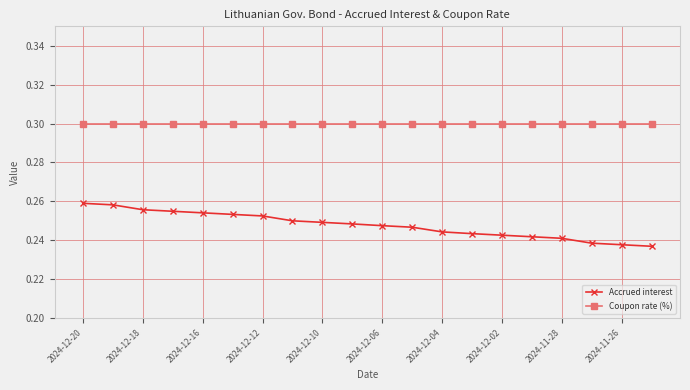

Which series has the widest spread of values?

Accrued interest